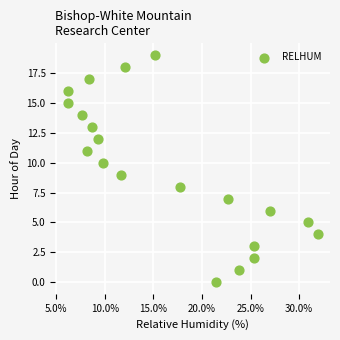

What is the range of Y values (max minus min)?

19